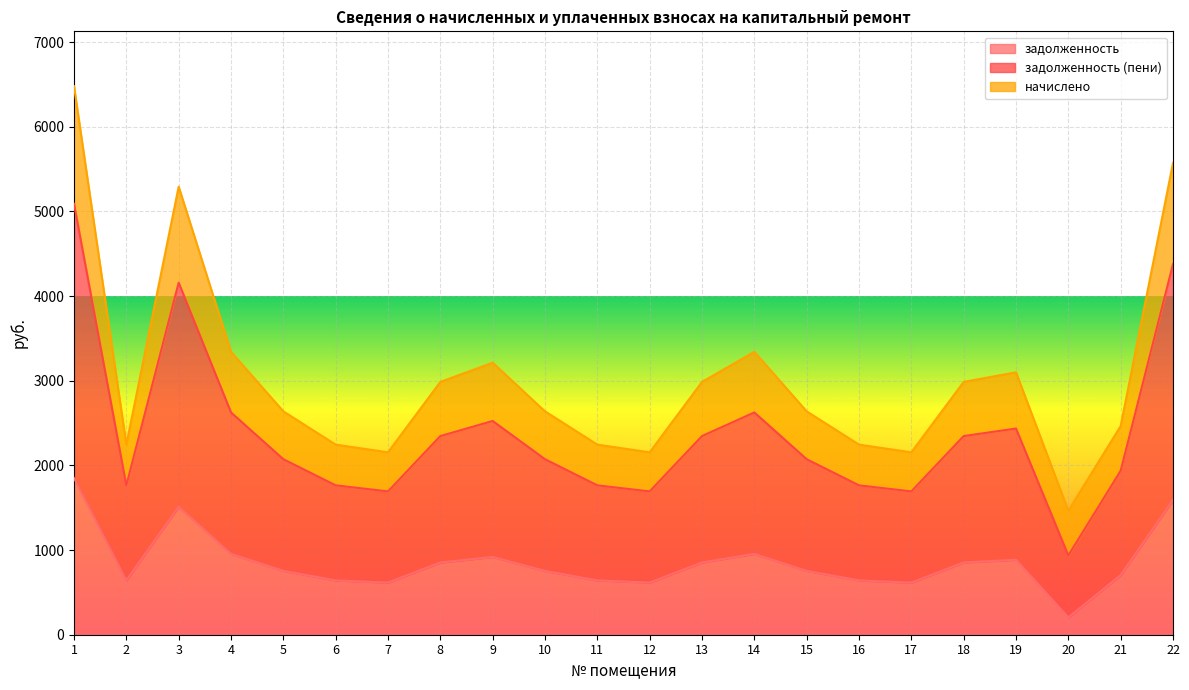

The value of задолженность at 2 is 1109.5. True or false?

False